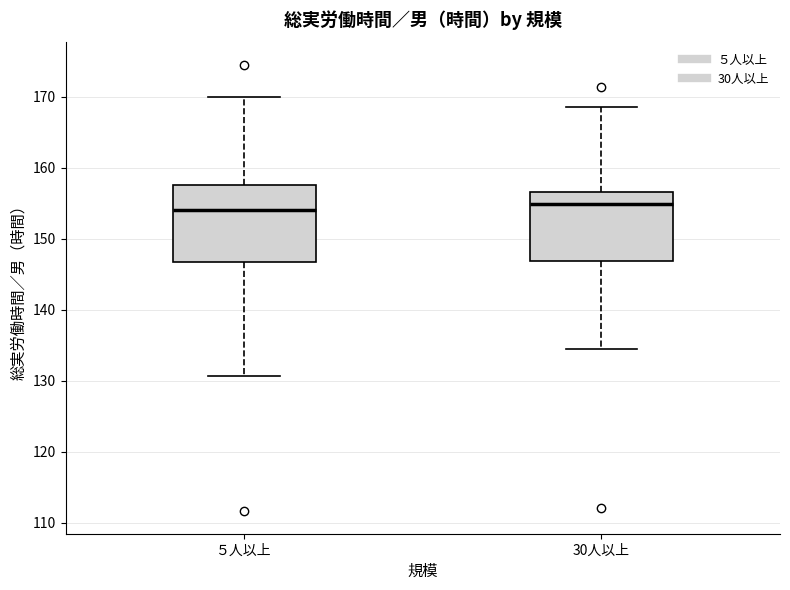

Comparing the boxes themselves (not the whiskers), which one is the tallest?

５人以上